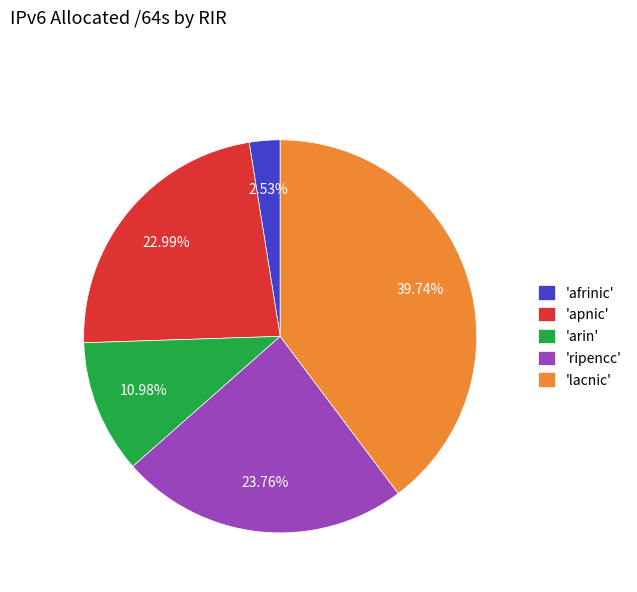

Approximately how many times larger is the value at 'ripencc' compared to 'lacnic'?

0.6